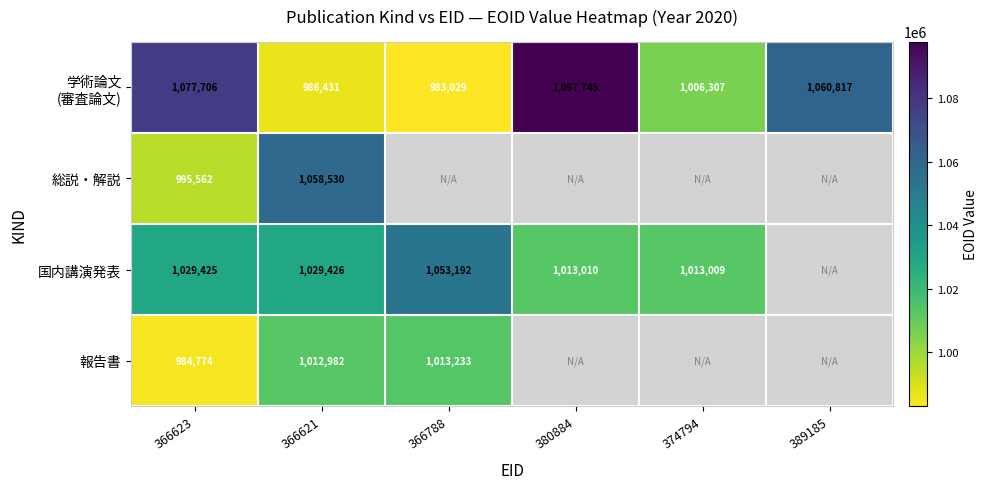

The value of 報告書 at 366788 is 617218. True or false?

False